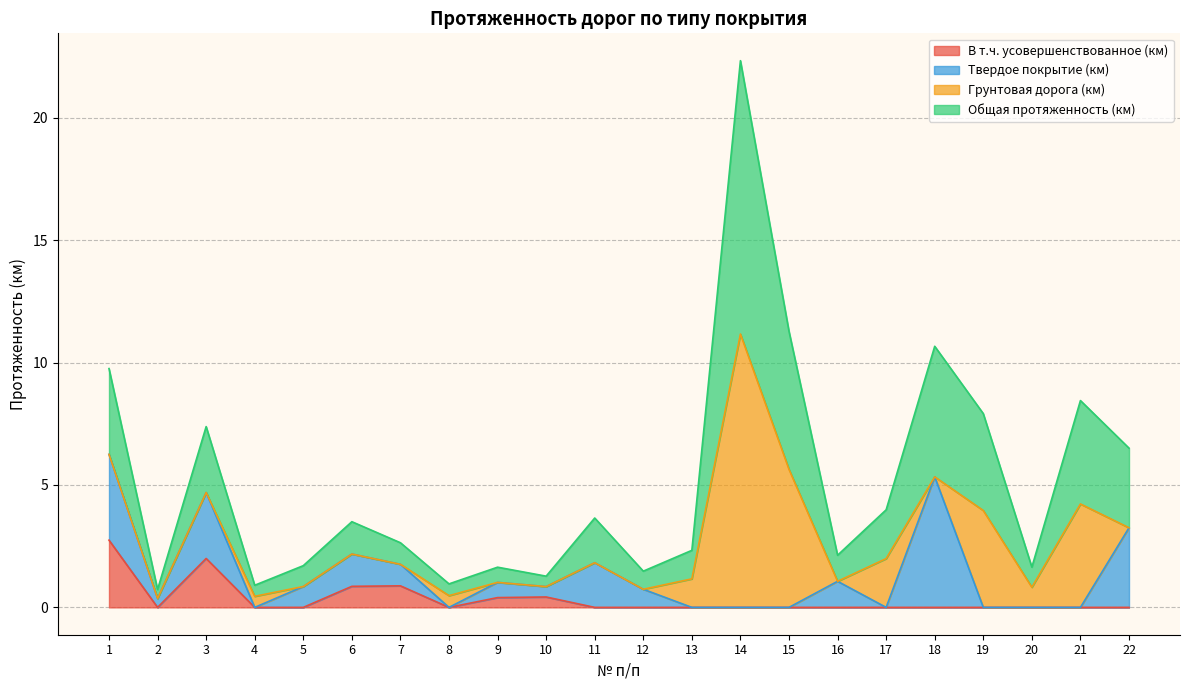

At which label does Общая протяженность (км) first exceed 3?

1